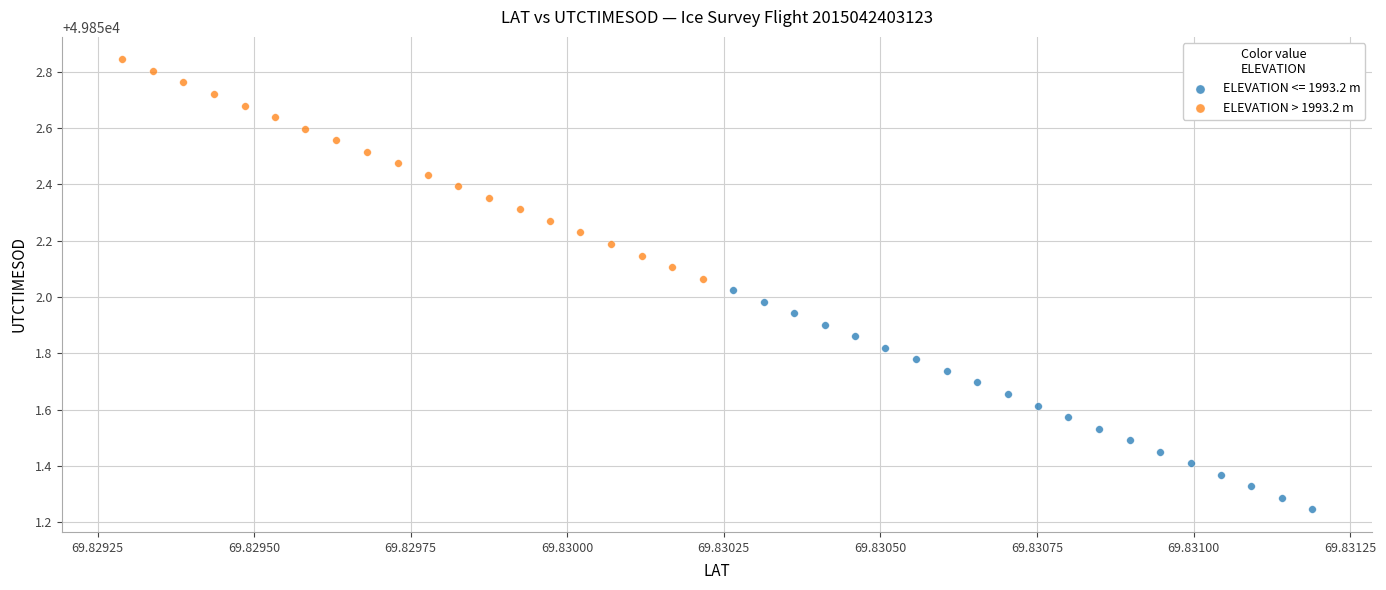

Which series reaches the maximum Y coordinate?

ELEVATION > 1993.2 m